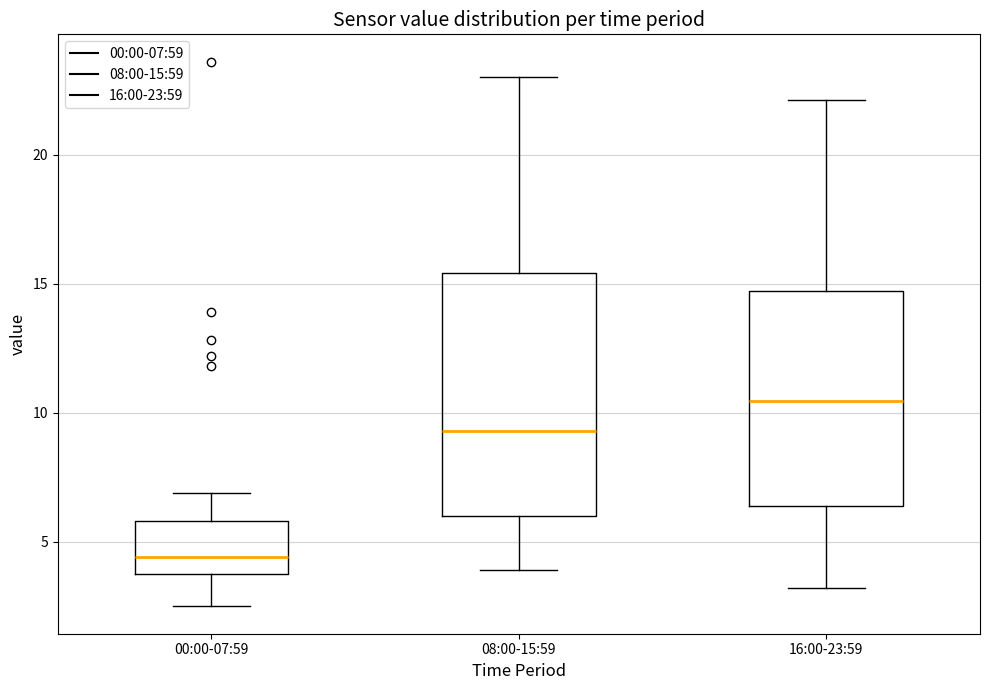

Where is the lower edge of the box for 08:00-15:59 on the y-axis? The values are not printed on the chart, so give them approximately, as read against the axis.

6.0